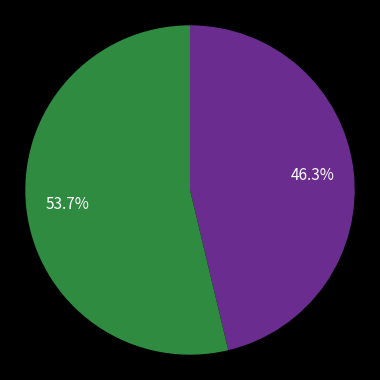

Is there a majority slice in this chart?

Yes